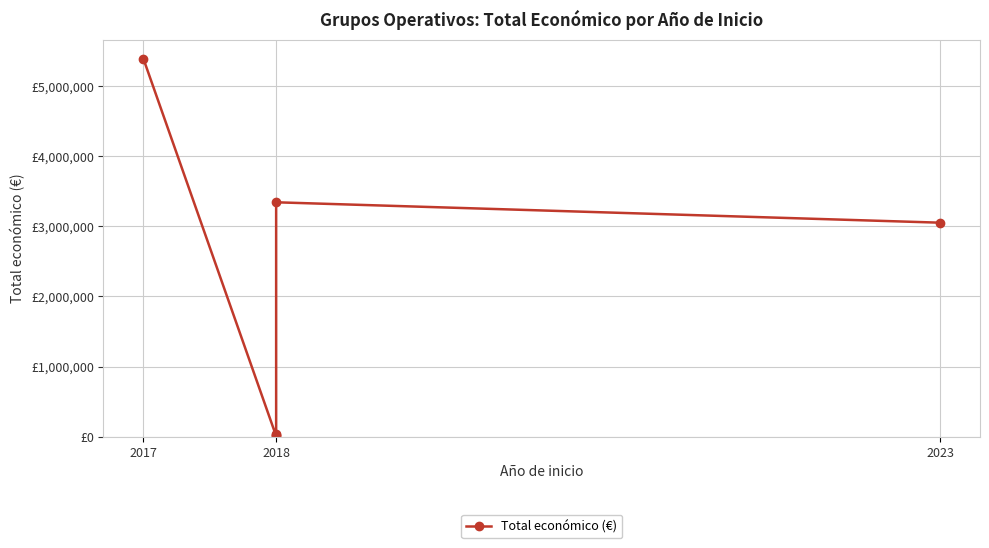

What is the value of the 1st point from the left?

5390598